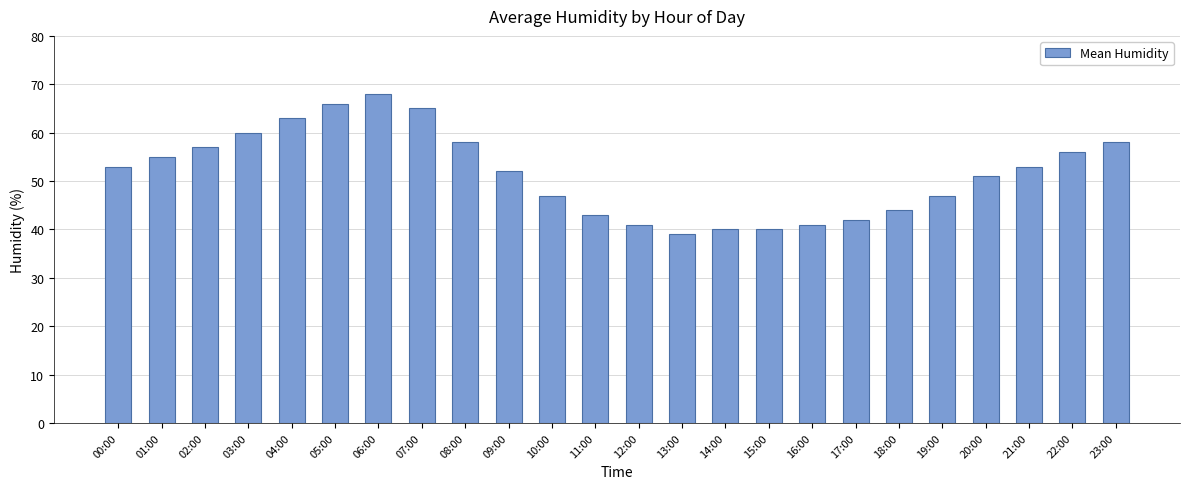

What is the difference between the maximum and second lowest values?

28